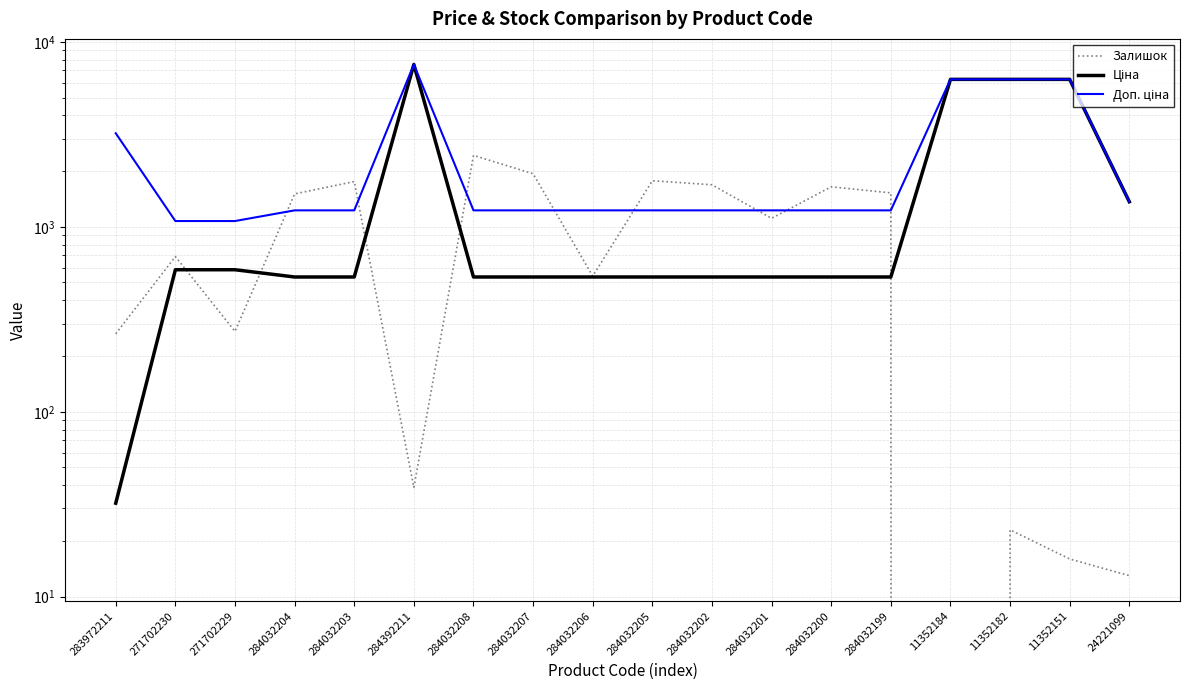

Which label corresponds to the smallest value in the chart?

11352184